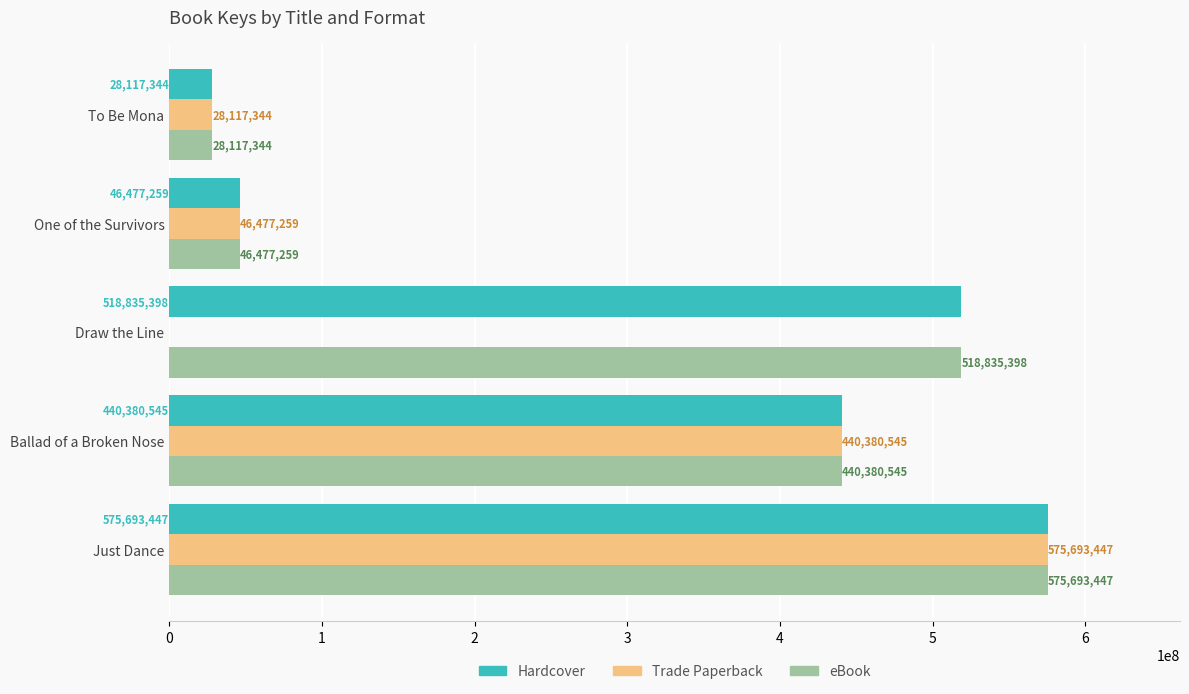

The Trade Paperback series shows 46477259 at One of the Survivors. True or false?

True